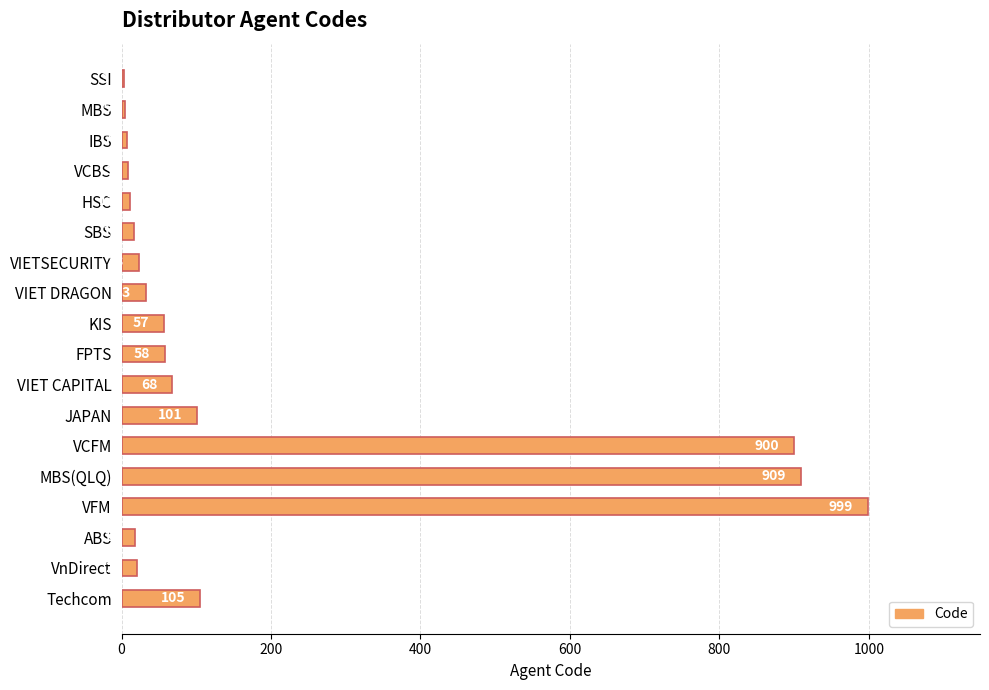

The chart shows a value of 9 at VCBS. True or false?

True